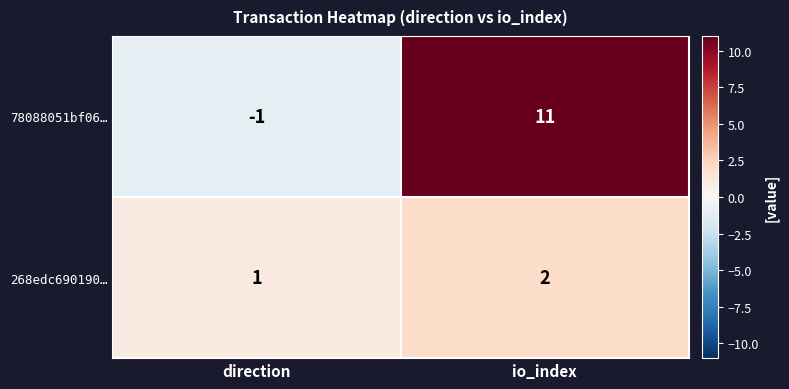

At which category does the chart reach its minimum across all series?

direction